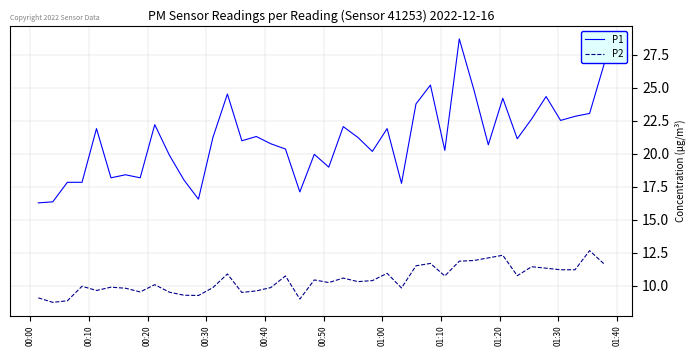

True or false: P1 and P2 intersect in this chart.

False